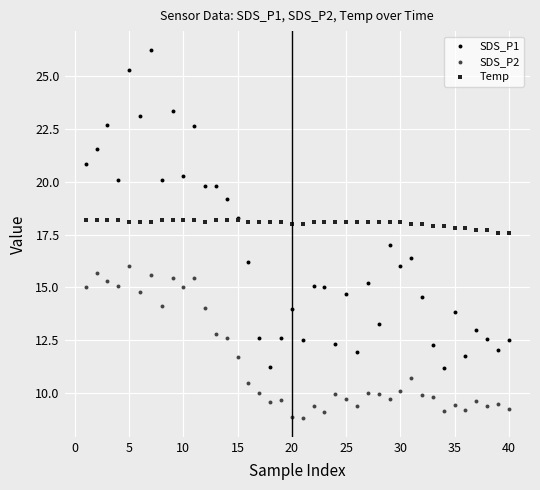

What is the X range (max minus min) for the scatter plot?

39.0